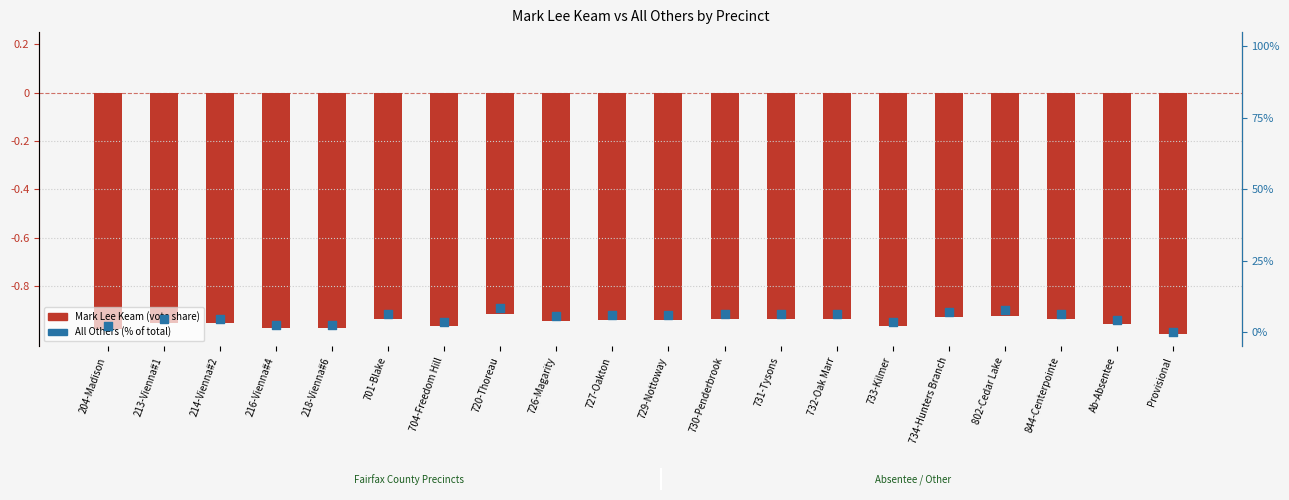

At which category is the sum across all series the highest?

720-Thoreau